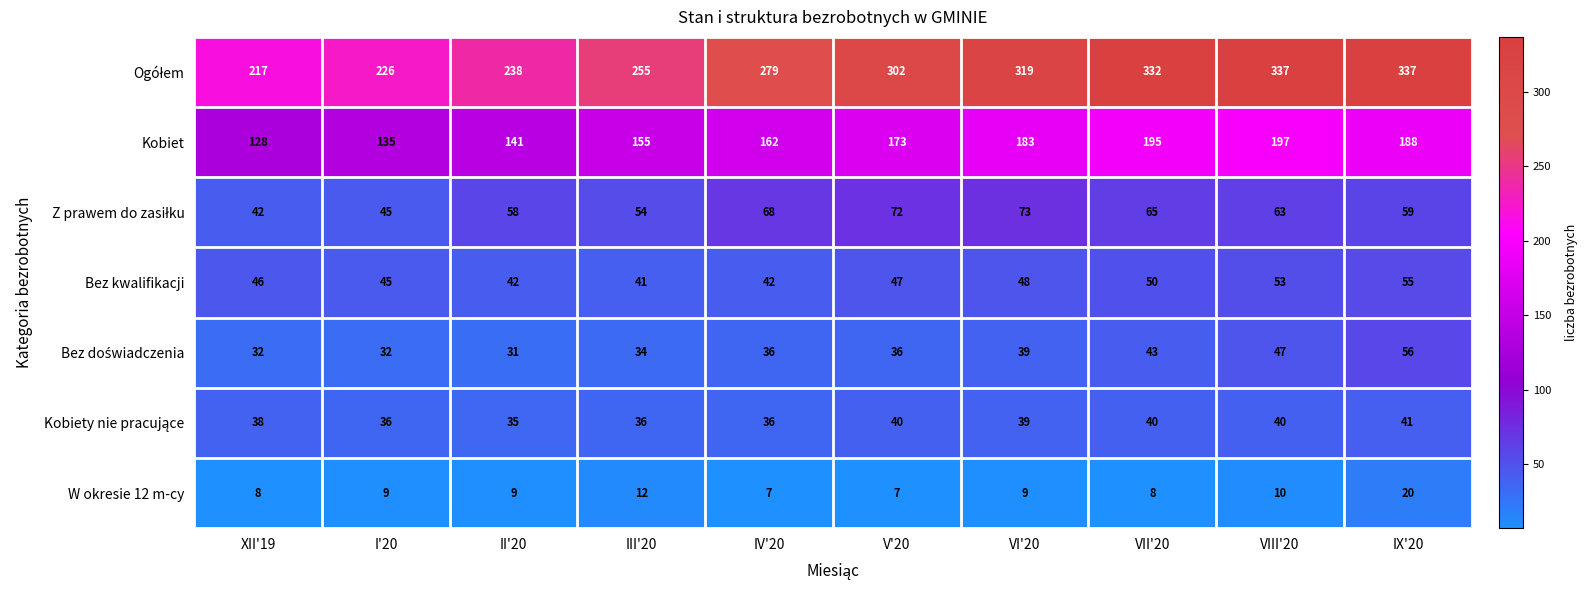

What is the maximum value shown in the chart?

337